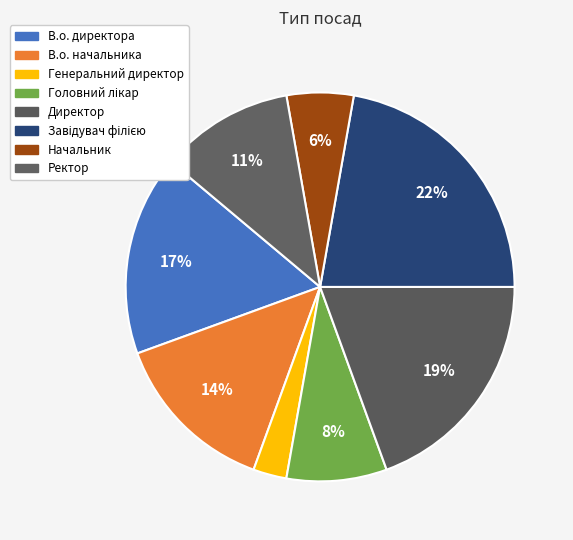

How many slices are in this pie chart?

8